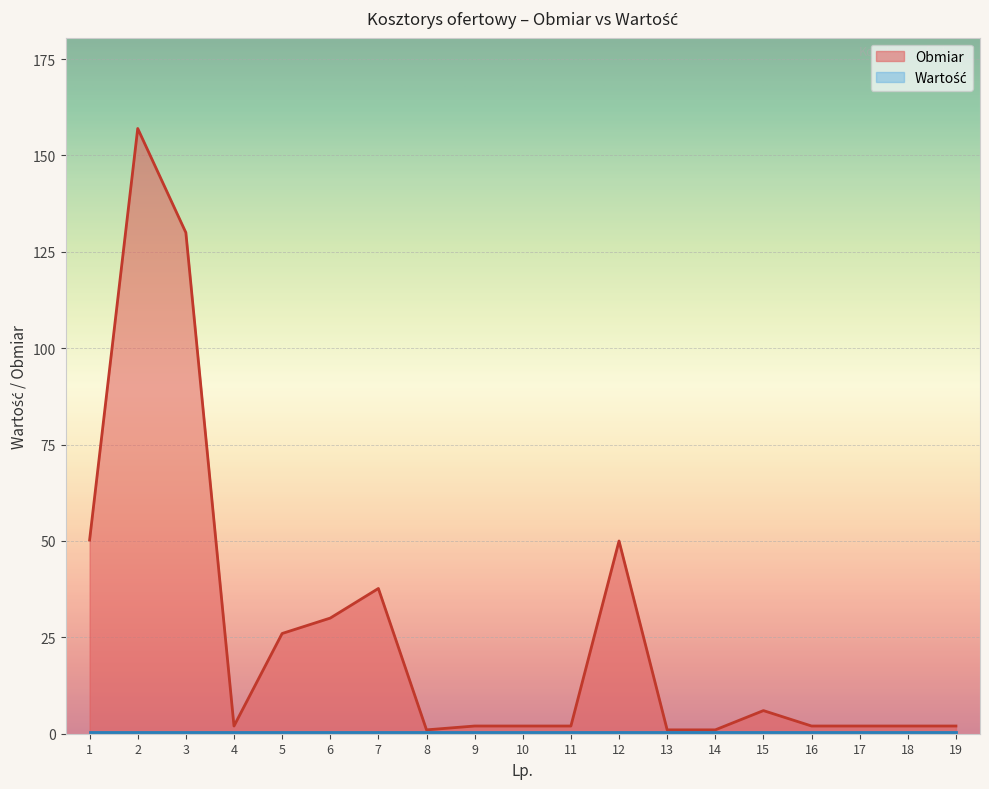

Is it true that the value at 7 is 23.1?

False